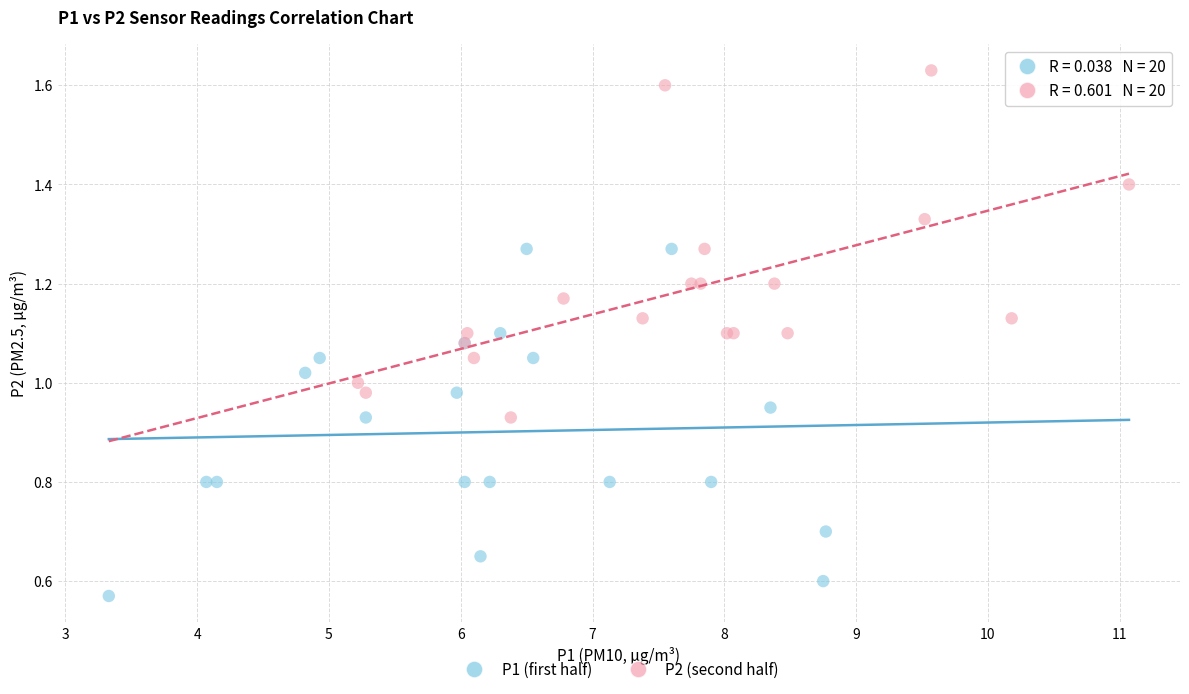

Which series reaches the minimum Y coordinate?

P1 (first half)